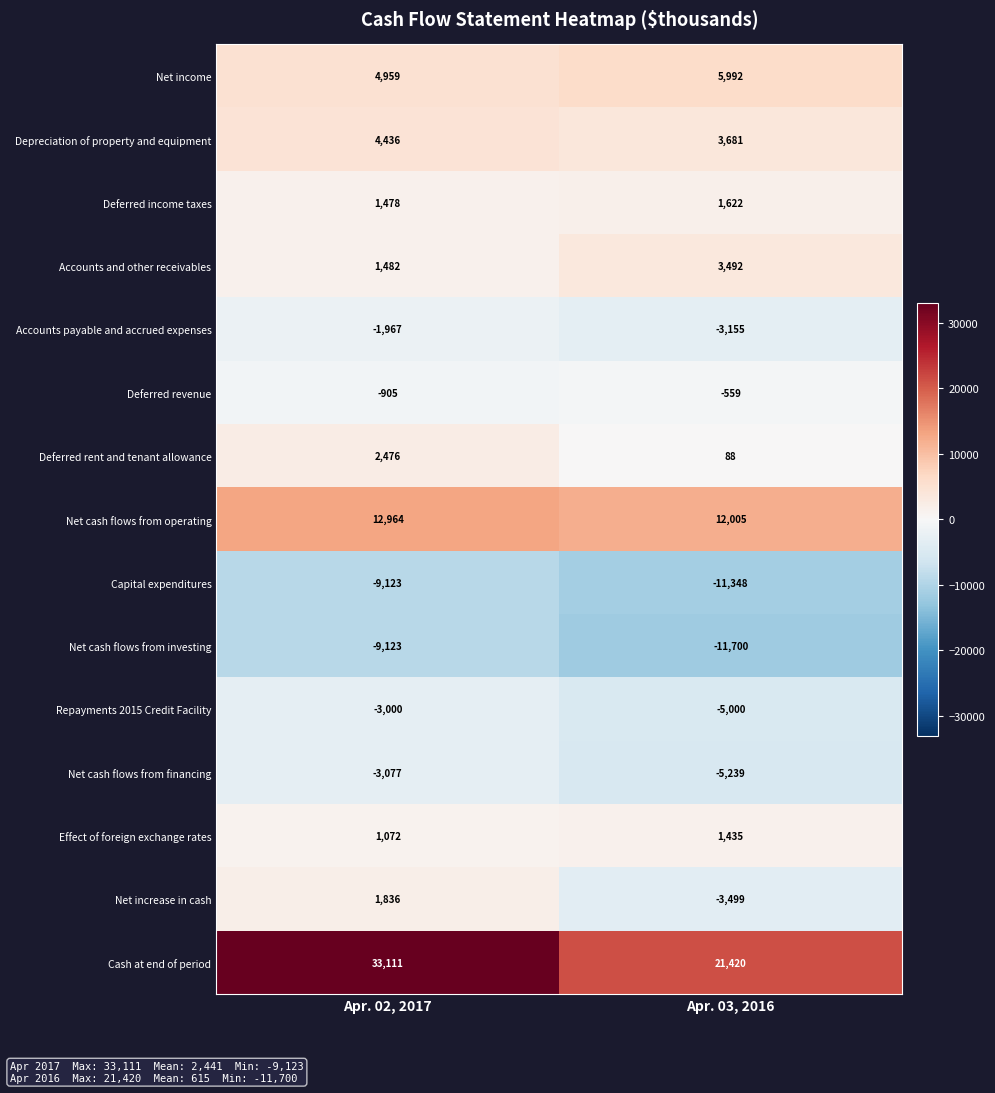

How many negative values does the Net increase in cash series have?

1